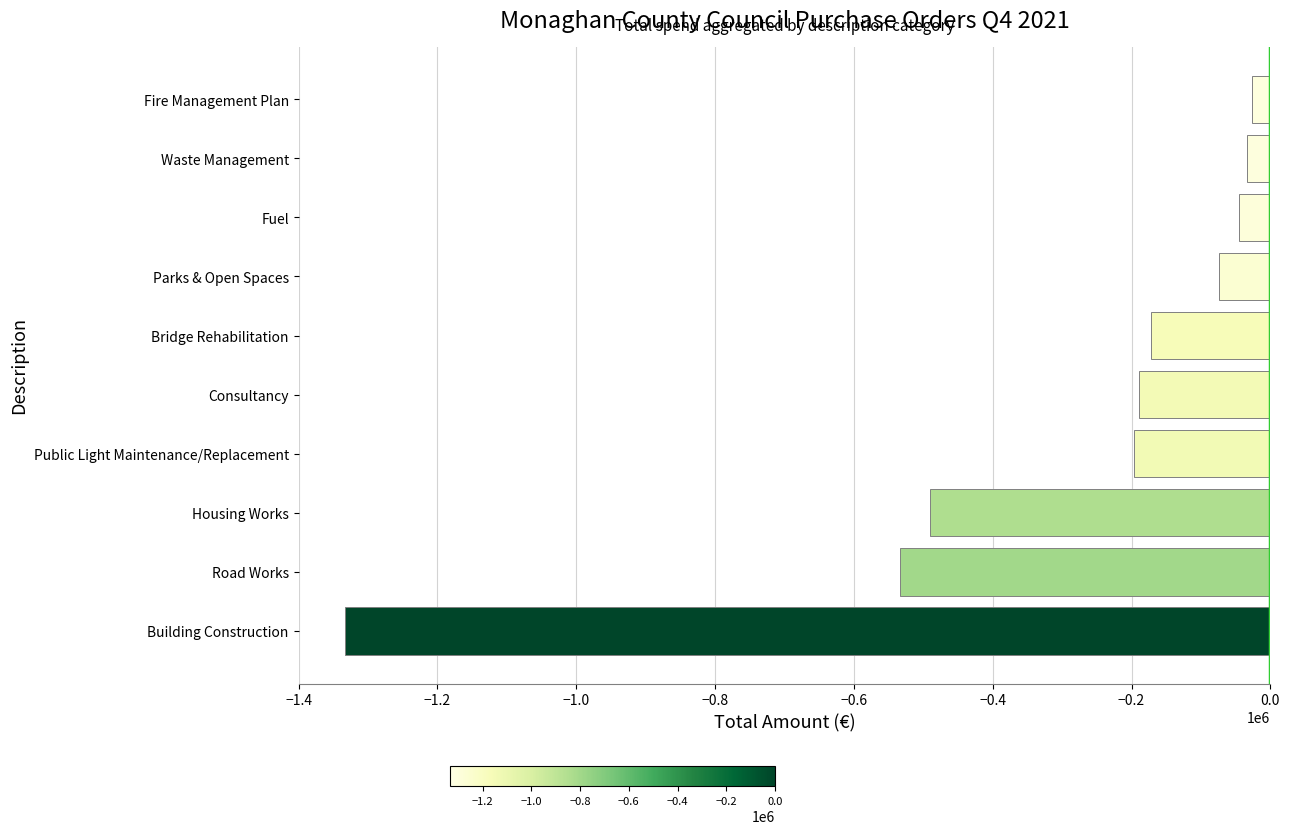

What is the difference between the maximum and second lowest values?

507152.2